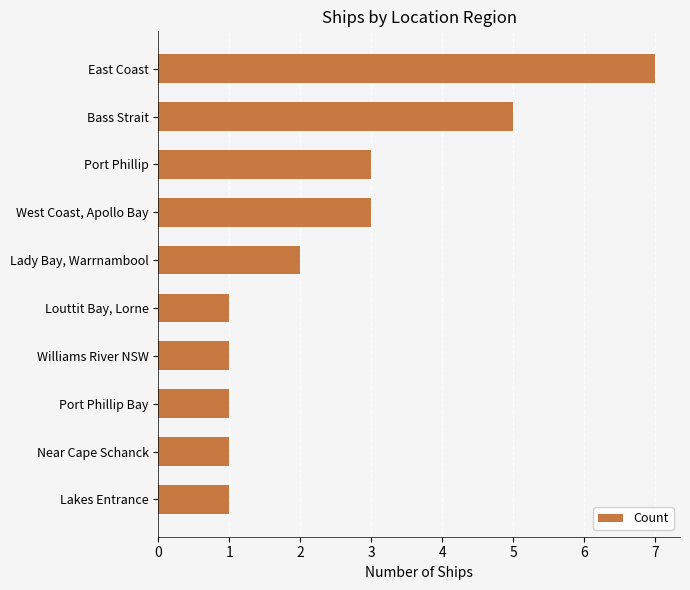

The chart shows a value of 5 at Port Phillip. True or false?

False